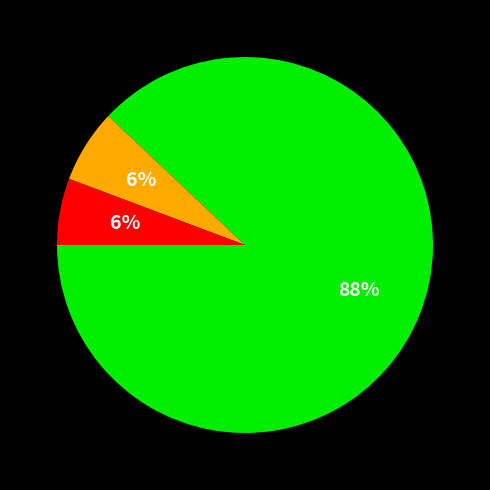

Does any single category account for the majority?

Yes